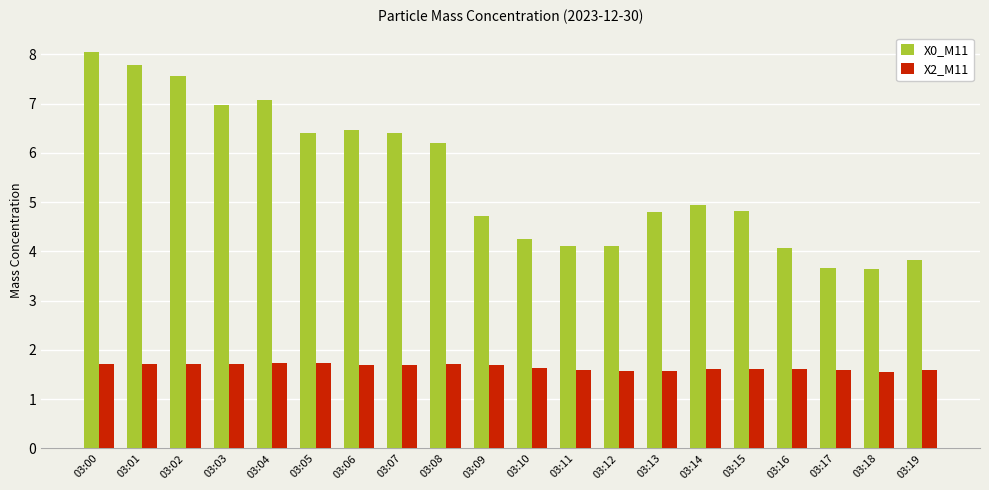

Is it true that X2_M11 equals 1.7 at 03:03?

True